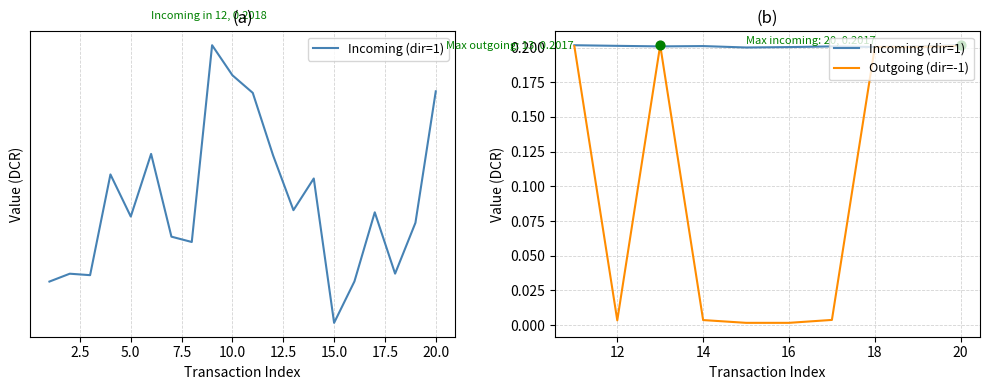

Is the value of Incoming (dir=1) at 20.0 greater than the value of Outgoing (dir=-1) at 5.0?

No